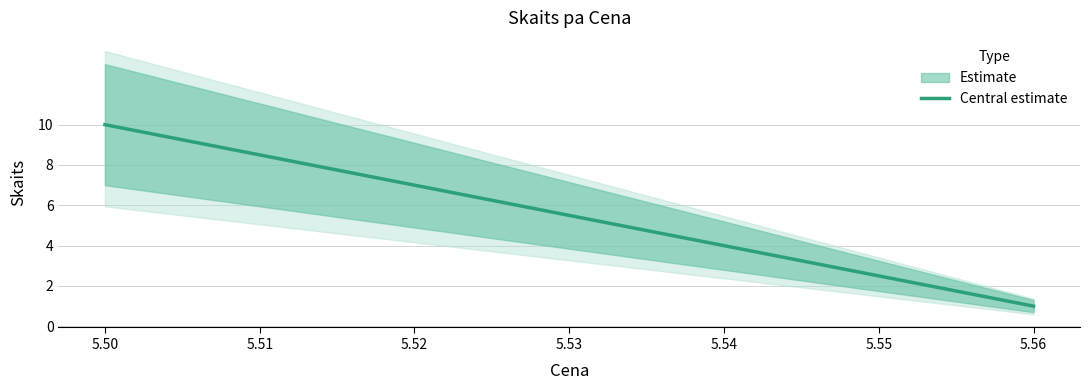

What is the value of the 1st point from the left?

10